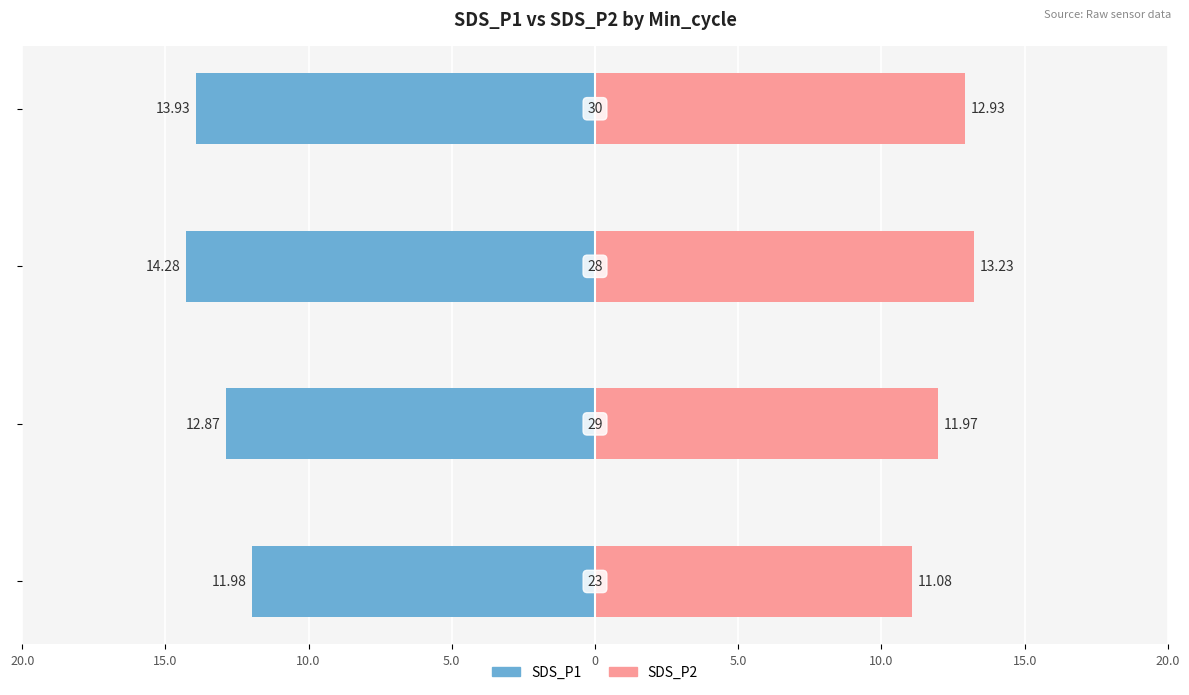

What is the value of the SDS_P2 bar at the 1st from the left?

11.1